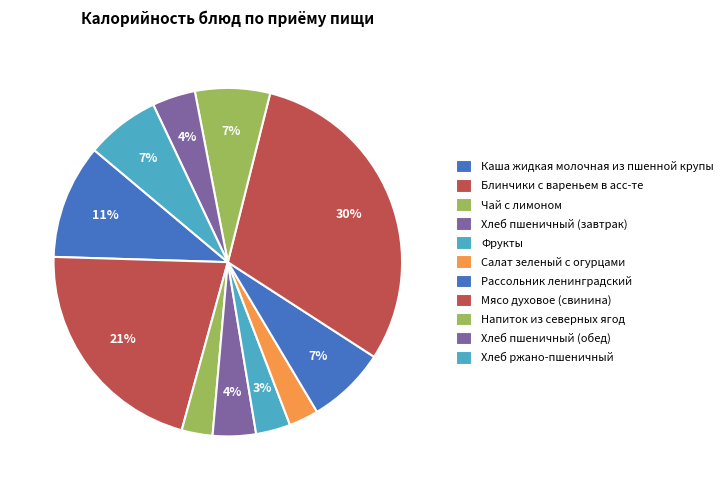

How many slices are in this pie chart?

11